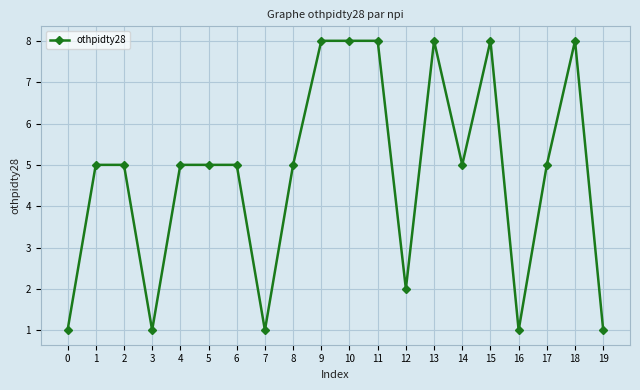

What is the greatest value displayed?

8